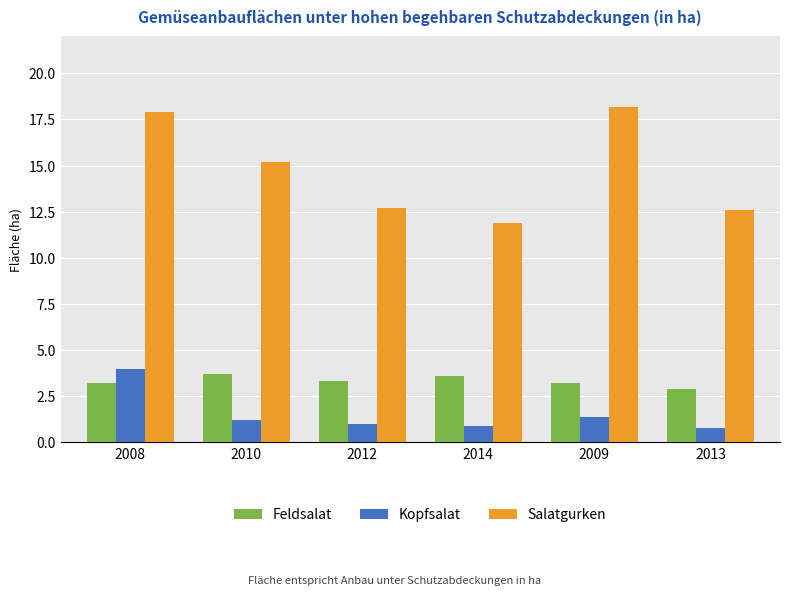

Are the bars horizontal?

No